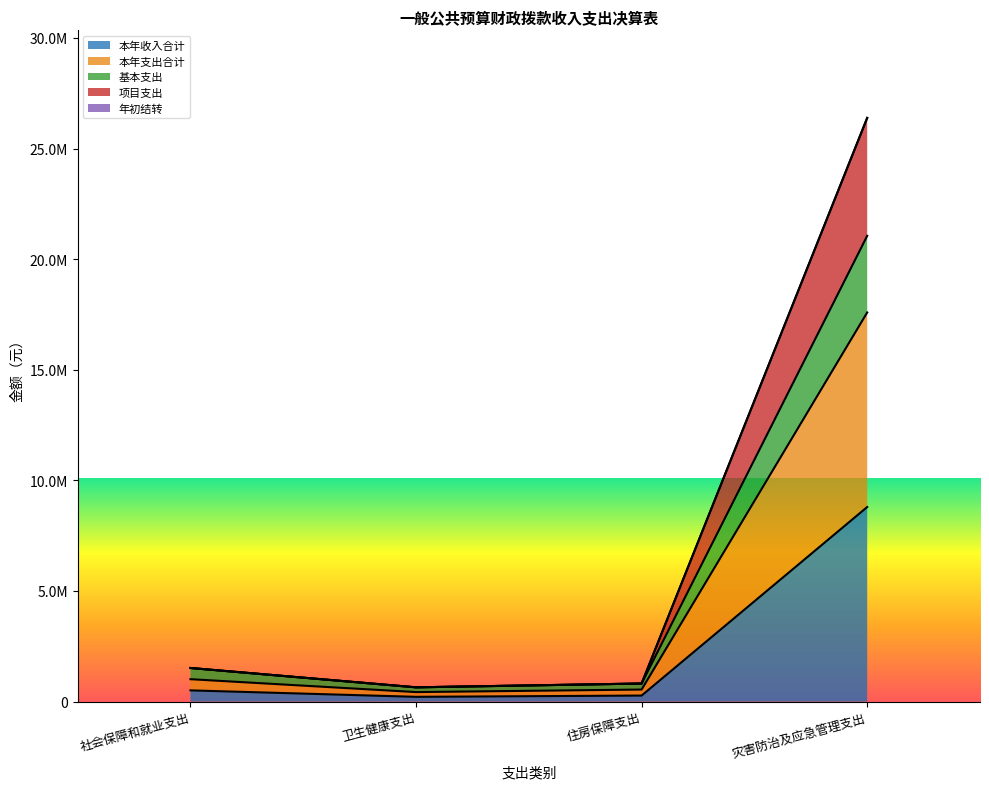

Does the chart display data point markers on the line(s)?

No